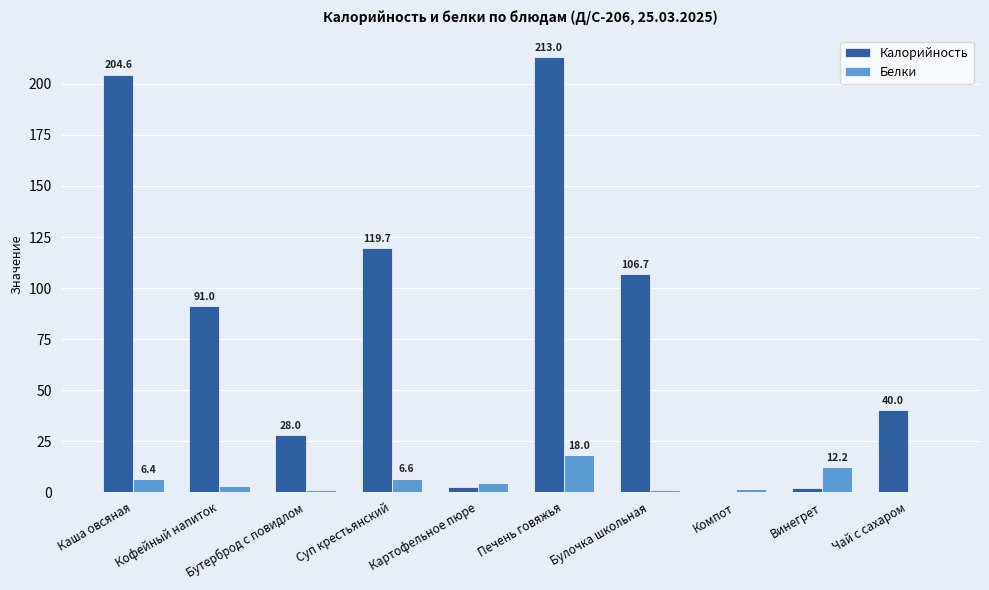

What is the maximum value shown in the chart?

213.0